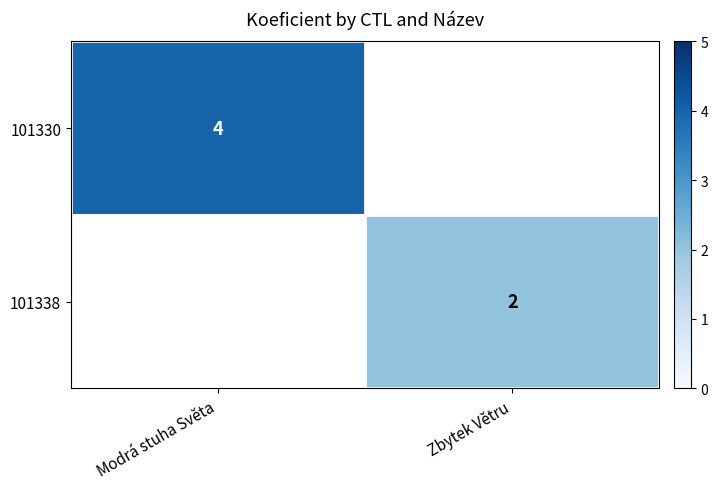

Is it true that 101338 equals 2 at Zbytek Větru?

True